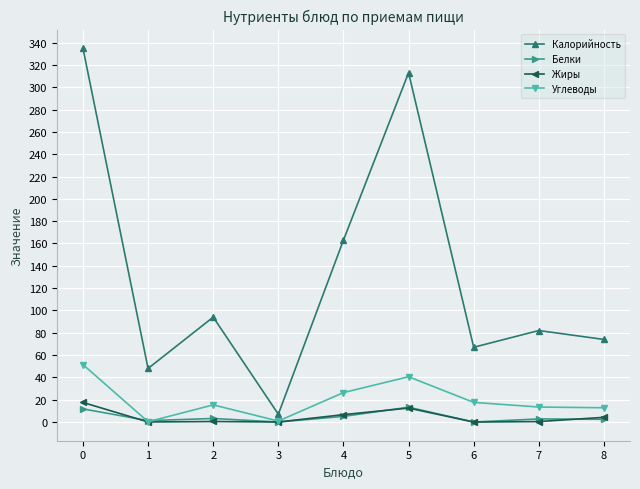

True or false: Калорийность and Белки intersect in this chart.

False